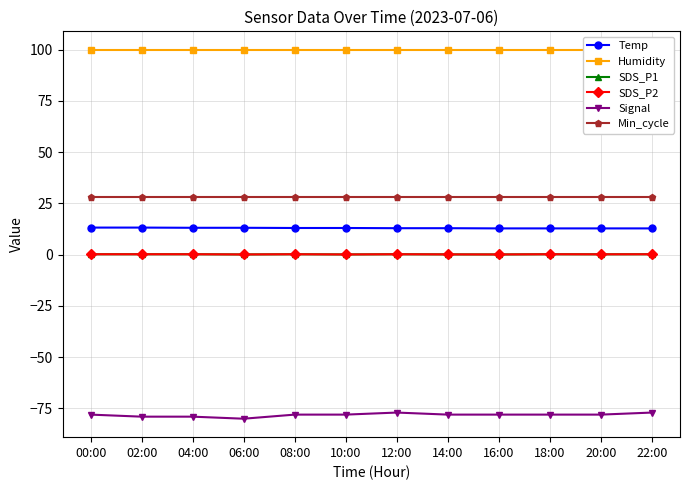

True or false: SDS_P2 and Temp cross at least once.

False